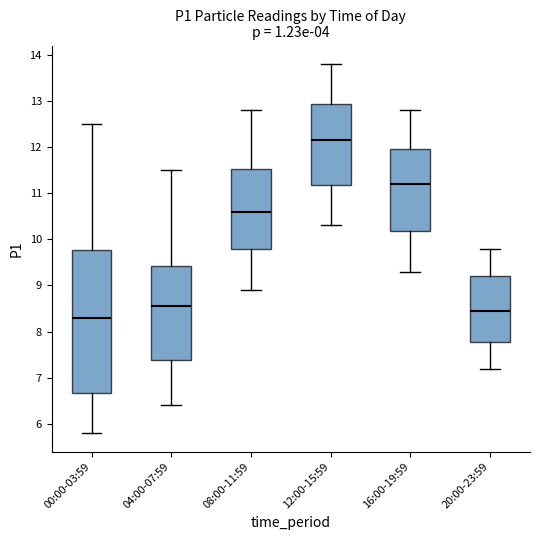

Reading left to right, read every box against the y-axis: the position of its median line, the range the box covers, and the ends of its whiskers. The values are not printed on the chart, so give them approximately, as read against the axis.

00:00-03:59: median 8.3, box 6.7 to 9.8, whiskers 5.8 to 12.5
04:00-07:59: median 8.6, box 7.4 to 9.4, whiskers 6.4 to 11.5
08:00-11:59: median 10.6, box 9.8 to 11.5, whiskers 8.9 to 12.8
12:00-15:59: median 12.2, box 11.2 to 12.9, whiskers 10.3 to 13.8
16:00-19:59: median 11.2, box 10.2 to 12.0, whiskers 9.3 to 12.8
20:00-23:59: median 8.5, box 7.8 to 9.2, whiskers 7.2 to 9.8